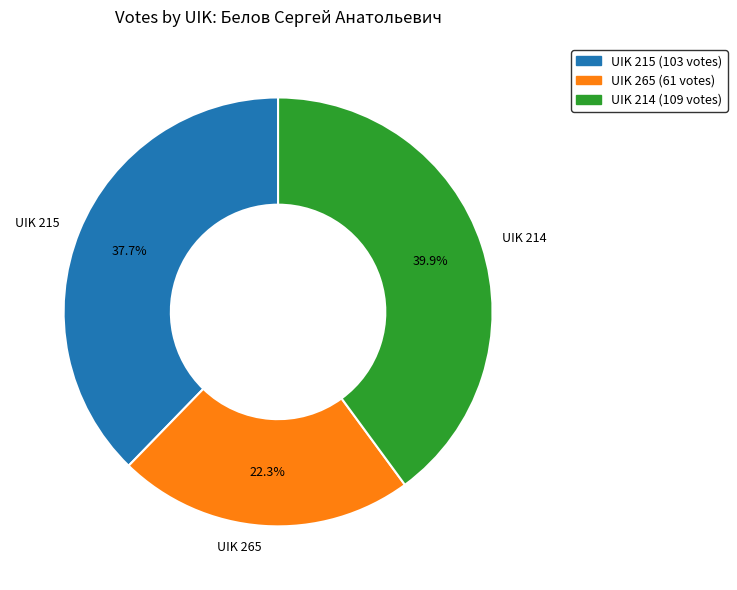

Which category has the biggest portion of the pie?

UIK 214